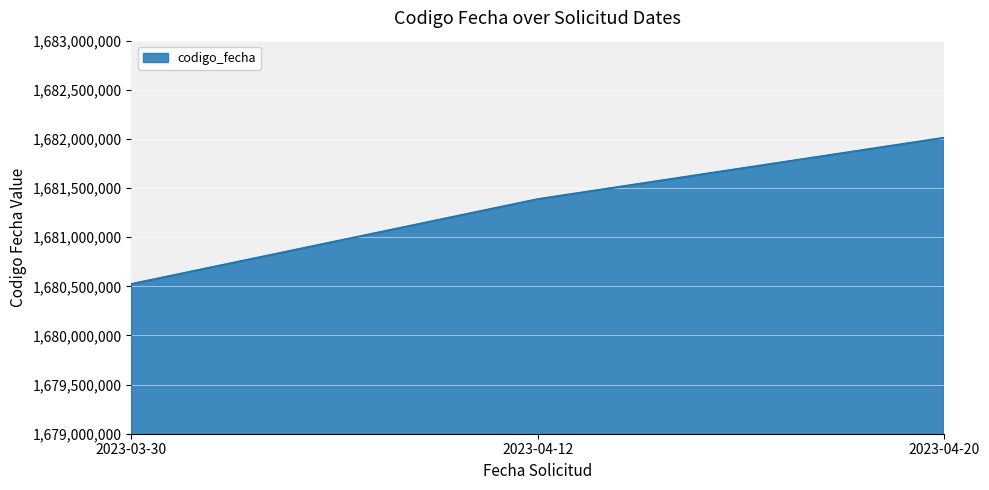

True or false: the data shows 2596288735 at 2023-04-20.

False